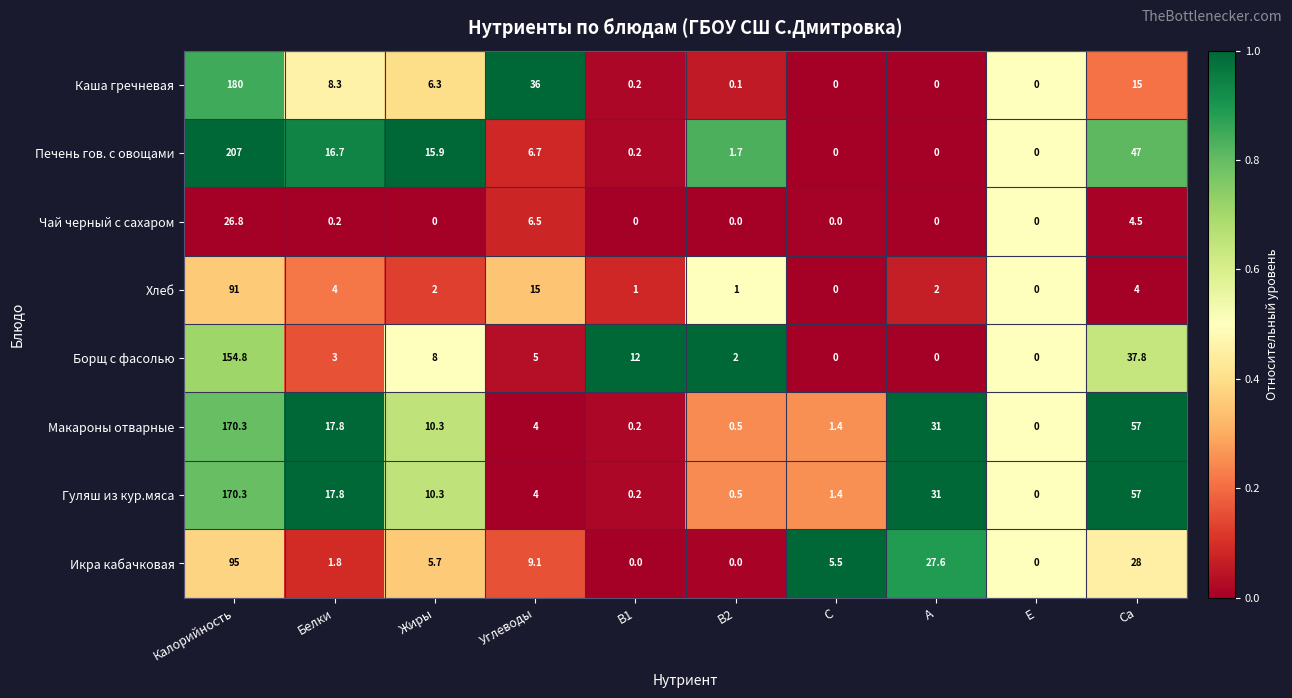

At which label is Каша гречневая closest to 90?

Углеводы